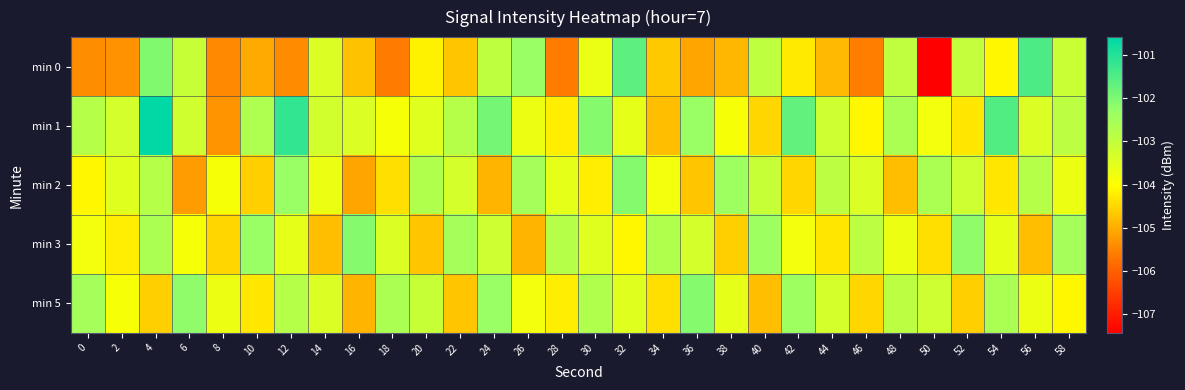

What is the difference between the highest and lowest values at 44?

2.0